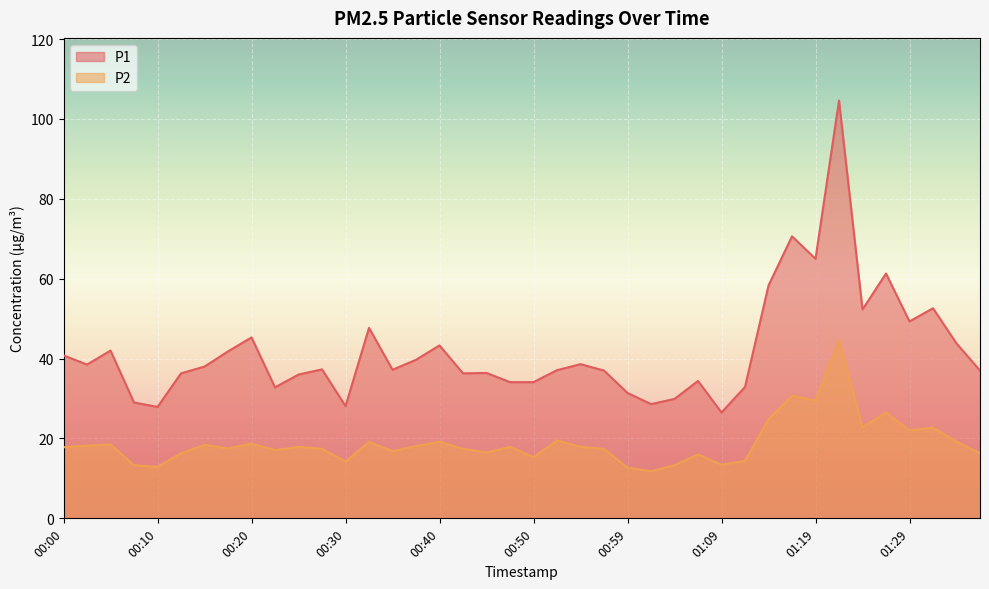

What is the label of the 25th point from the right?

00:37